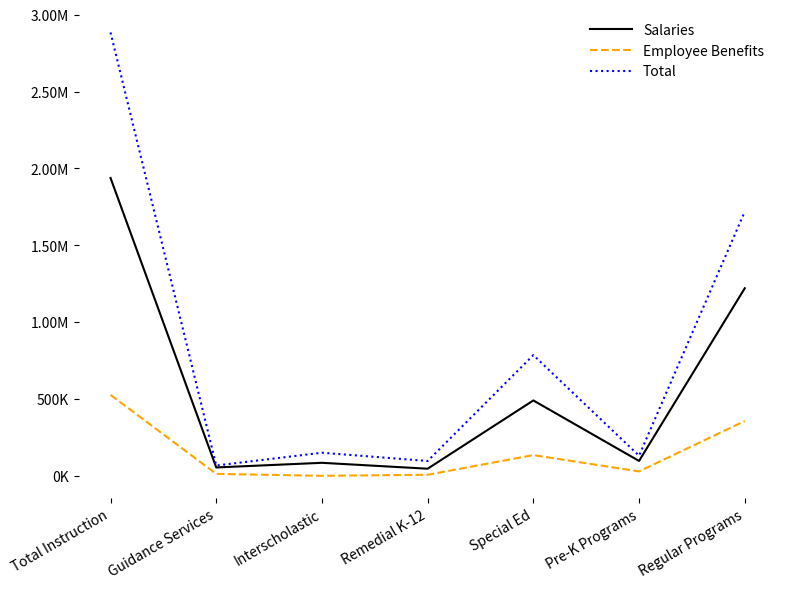

Rank the series by their average value, from lowest to highest.

Employee Benefits, Salaries, Total